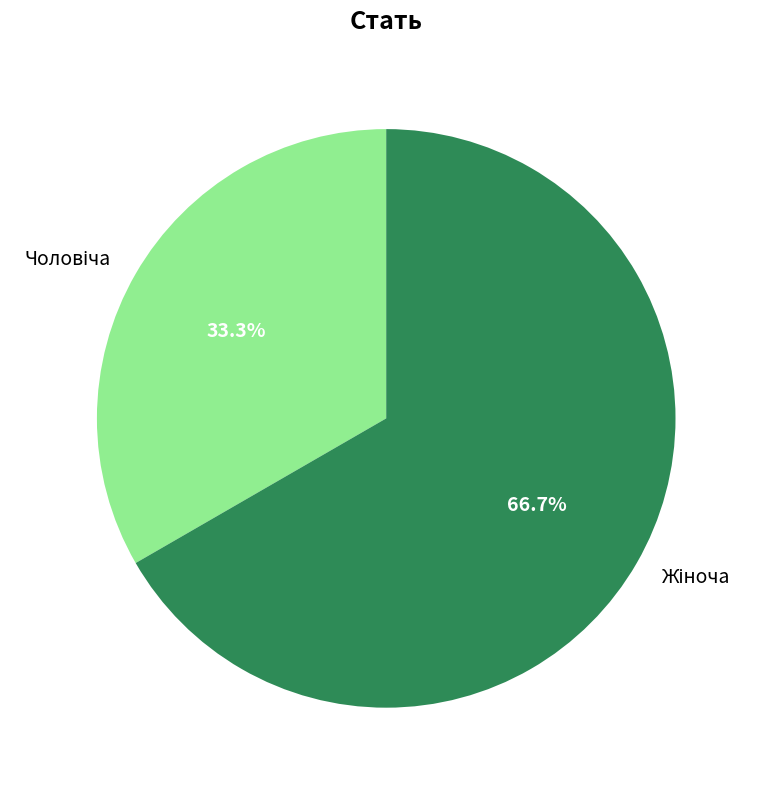

Does any single category account for the majority?

Yes